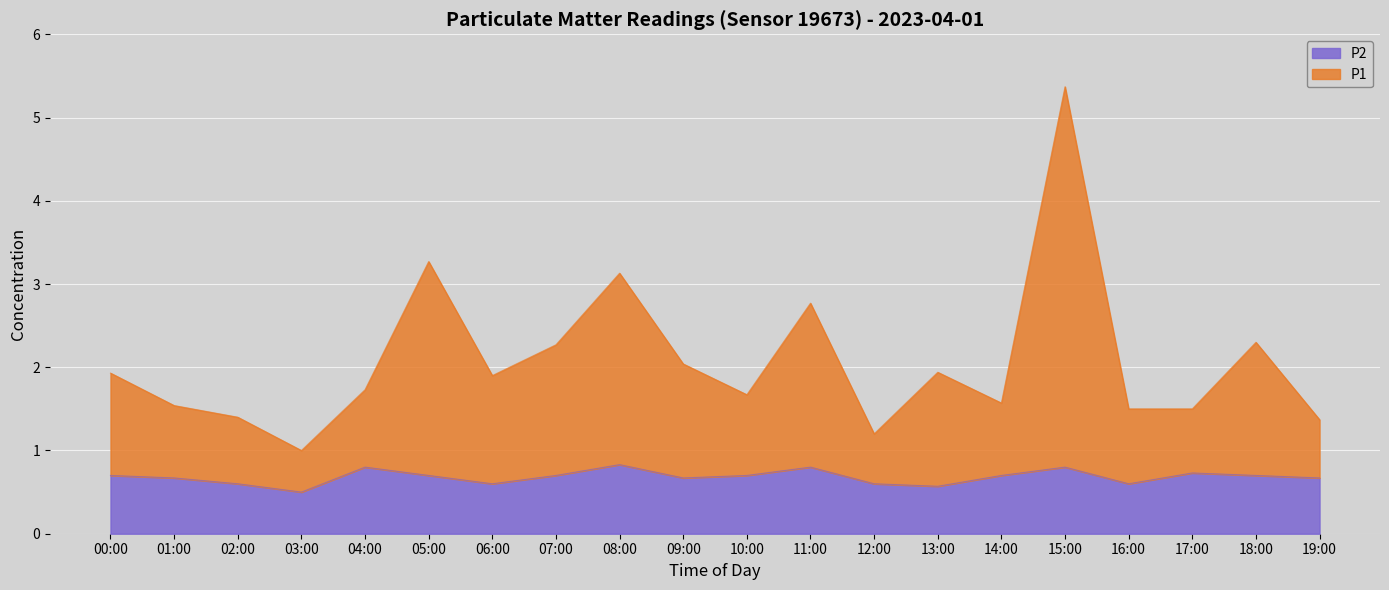

The P1 series shows 1.7 at 10:00. True or false?

True